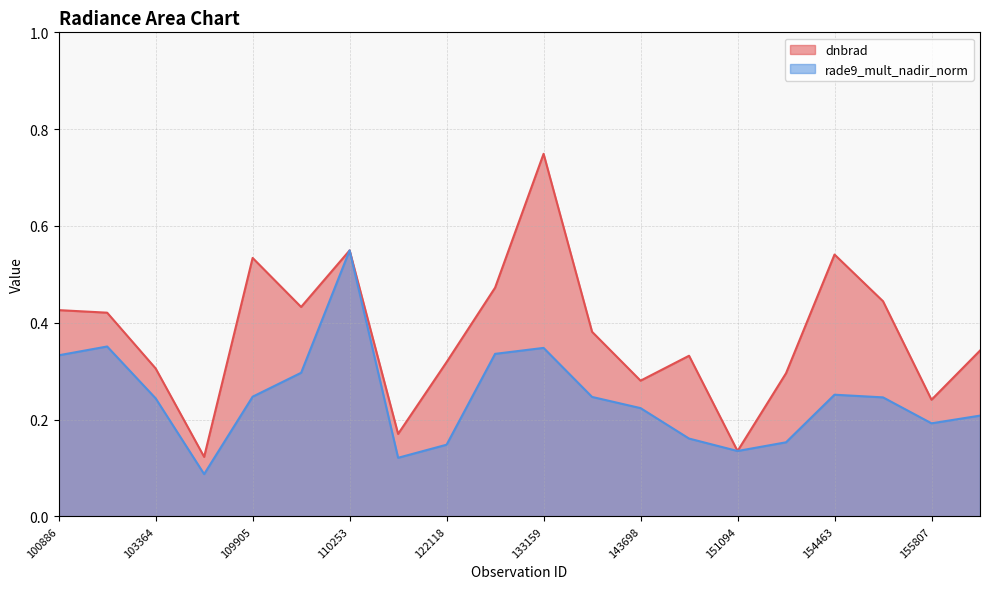

Where is the first local minimum for dnbrad?

107613